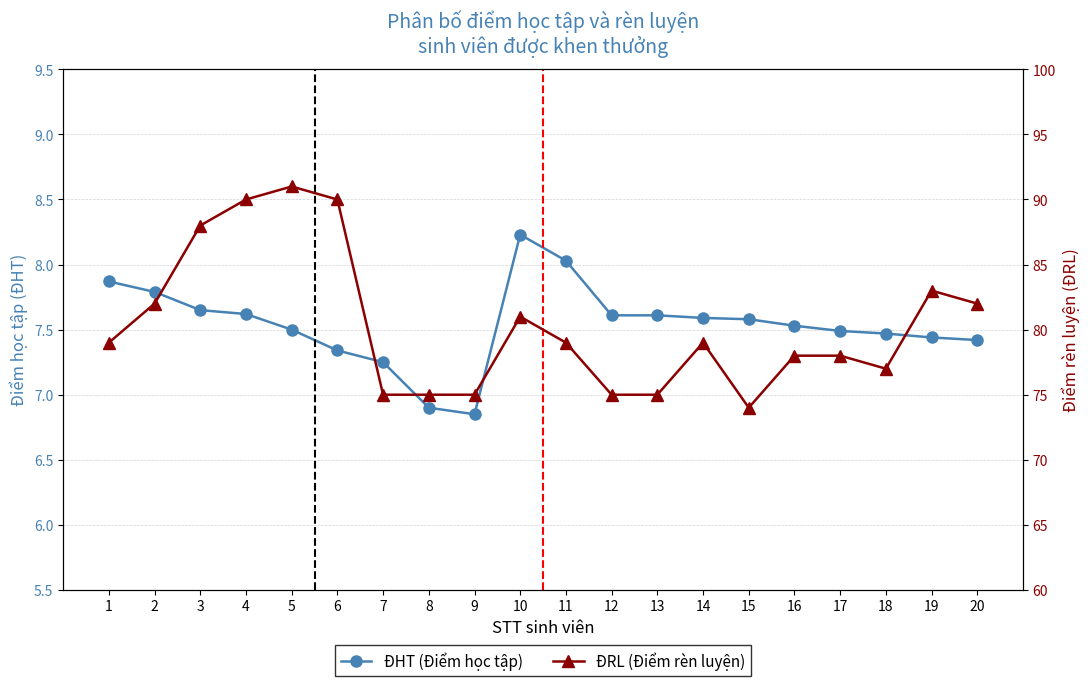

Reading right to left, transcribe all the data shown in this chart.

ĐHT (Điểm học tập): 7.4	7.4	7.5	7.5	7.5	7.6	7.6	7.6	7.6	8.0	8.2	6.8	6.9	7.2	7.3	7.5	7.6	7.7	7.8	7.9
ĐRL (Điểm rèn luyện): 82.0	83.0	77.0	78.0	78.0	74.0	79.0	75.0	75.0	79.0	81.0	75.0	75.0	75.0	90.0	91.0	90.0	88.0	82.0	79.0